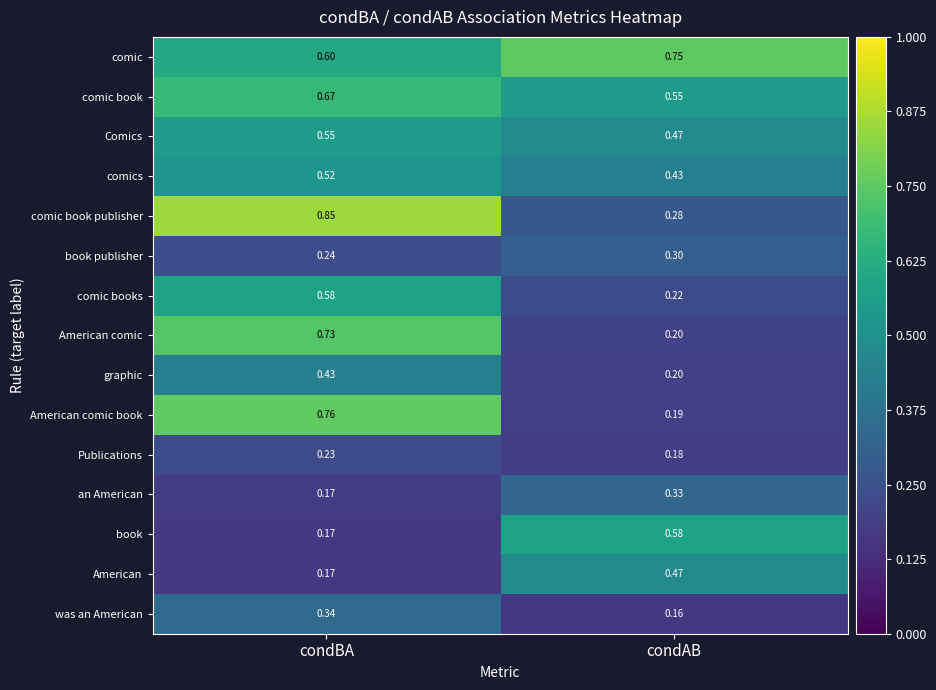

What is the smallest value displayed?

0.2